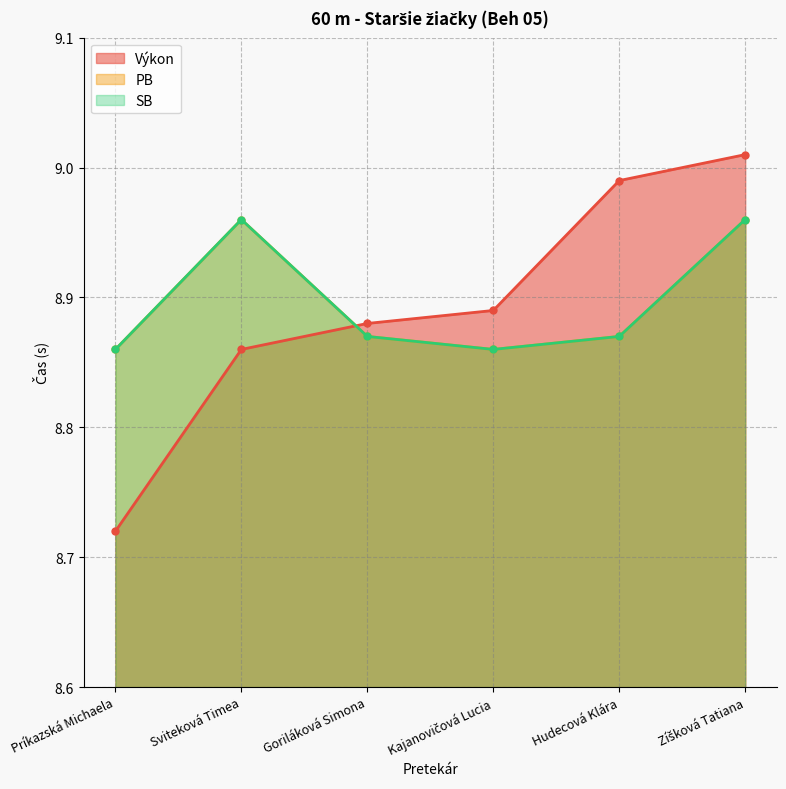

List the series in order of their peak value, lowest first.

PB, SB, Výkon